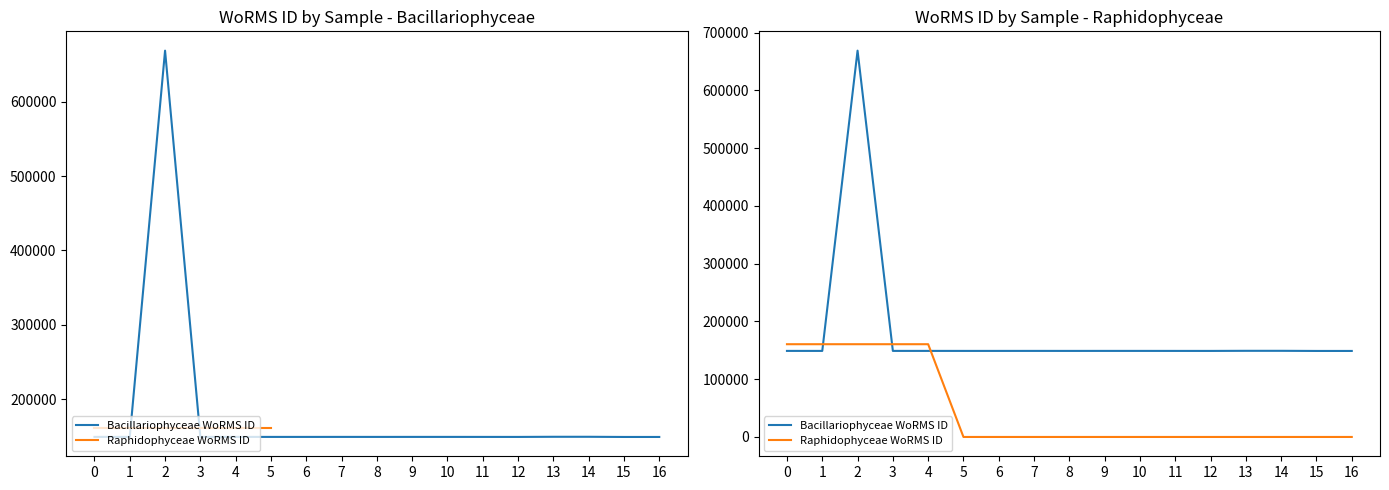

How many interior local valleys does the Bacillariophyceae WoRMS ID series have?

4